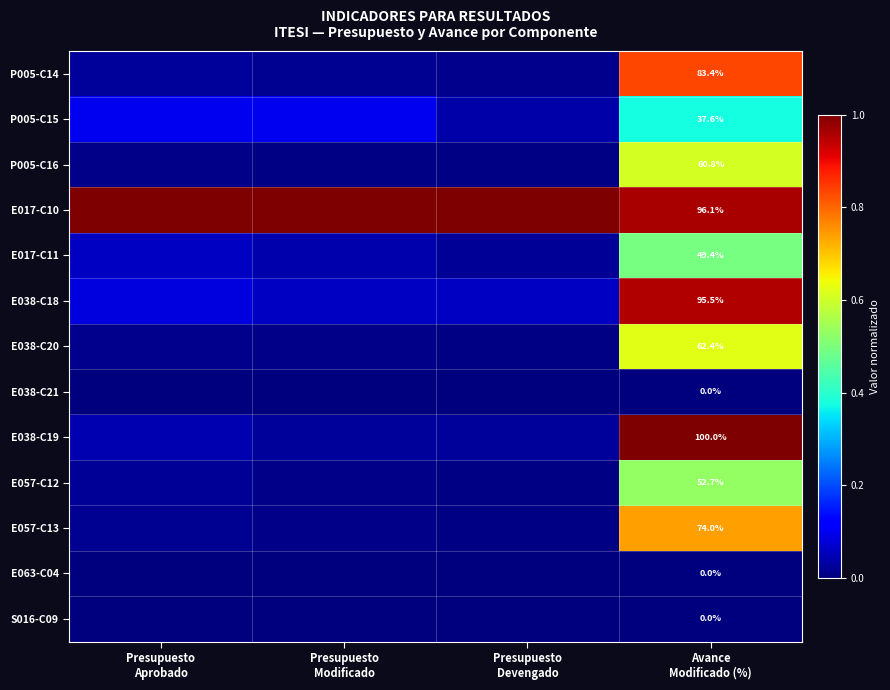

What is the sum of all E038-C18 values?

1.2